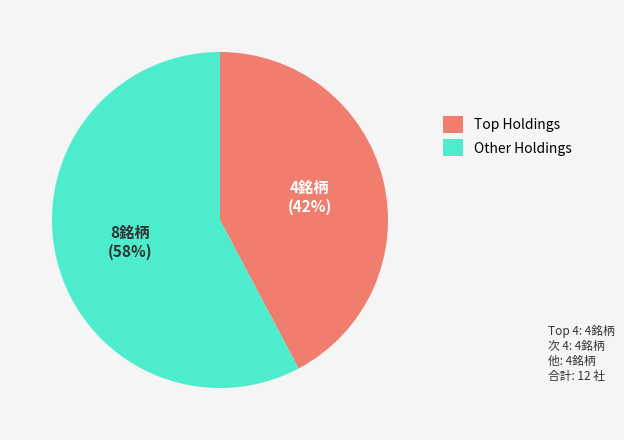

To the nearest percent, what is the average slice percentage?

50%